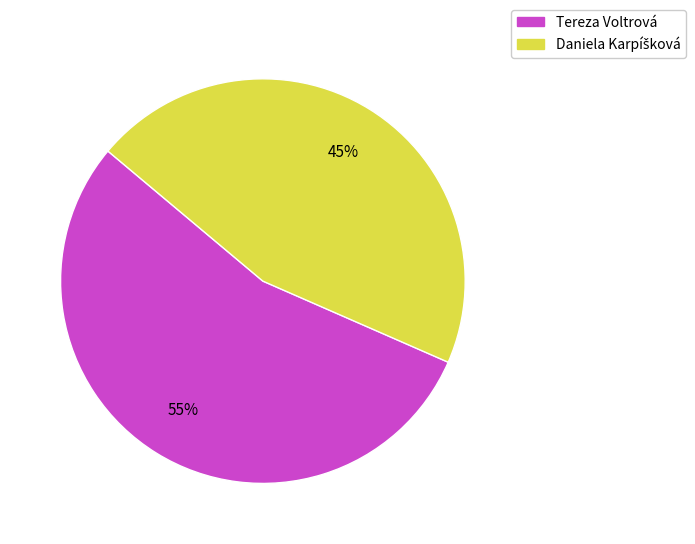

How many slices are in this pie chart?

2